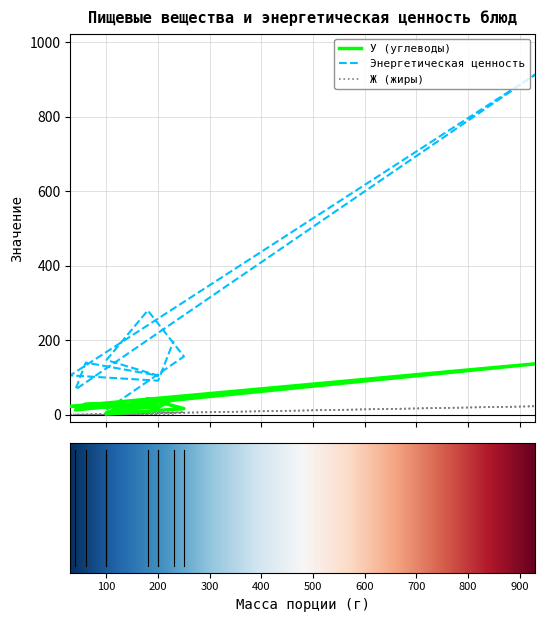

After their last crossing, which series has the higher values: Ж (жиры) or У (углеводы)?

У (углеводы)